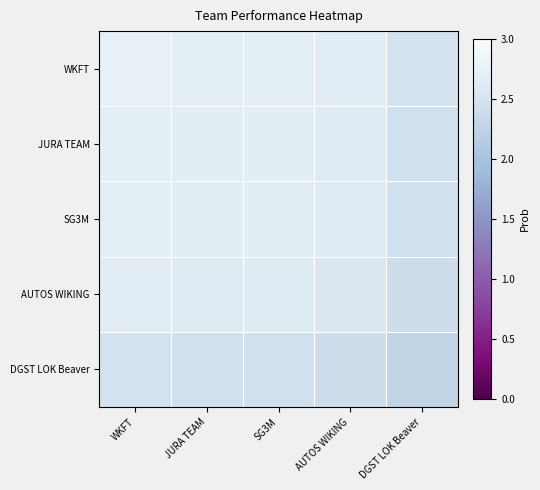

Which series changed the most between SG3M and AUTOS WIKING?

WKFT